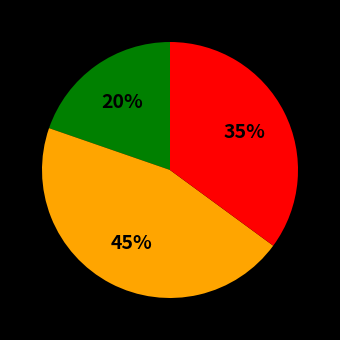

To the nearest percent, what is the average slice percentage?

33%